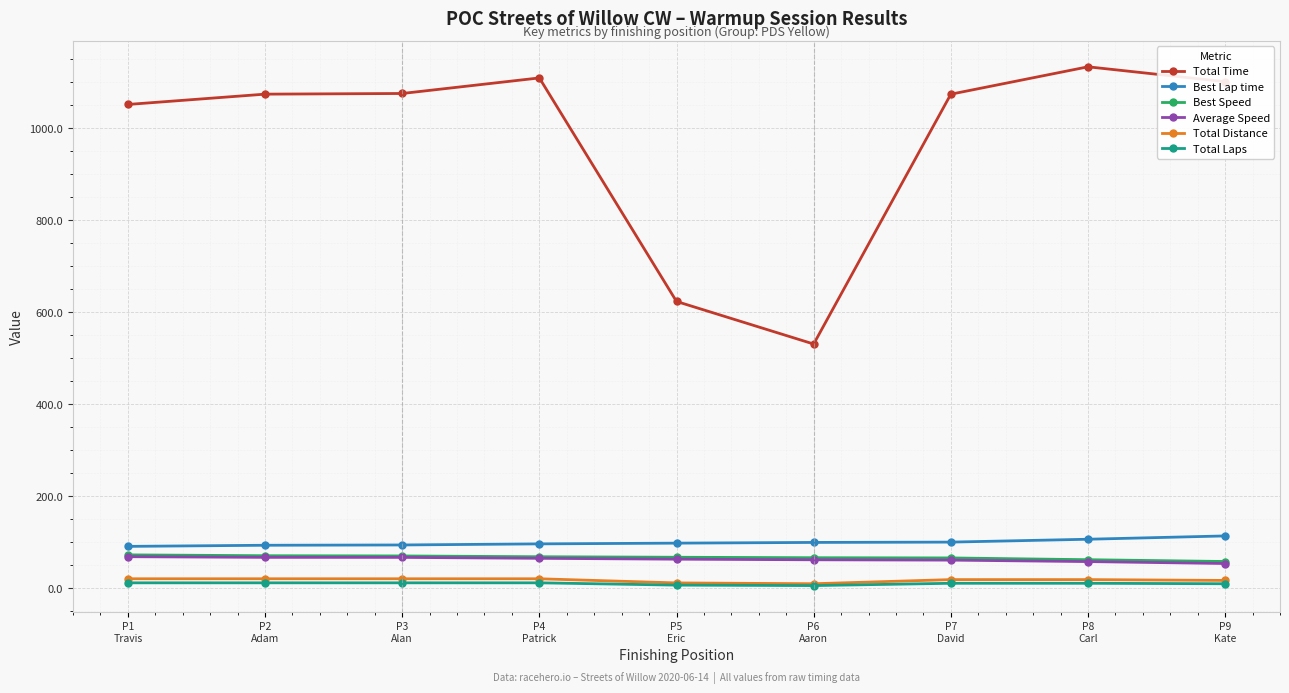

True or false: Total Time and Total Distance intersect in this chart.

False